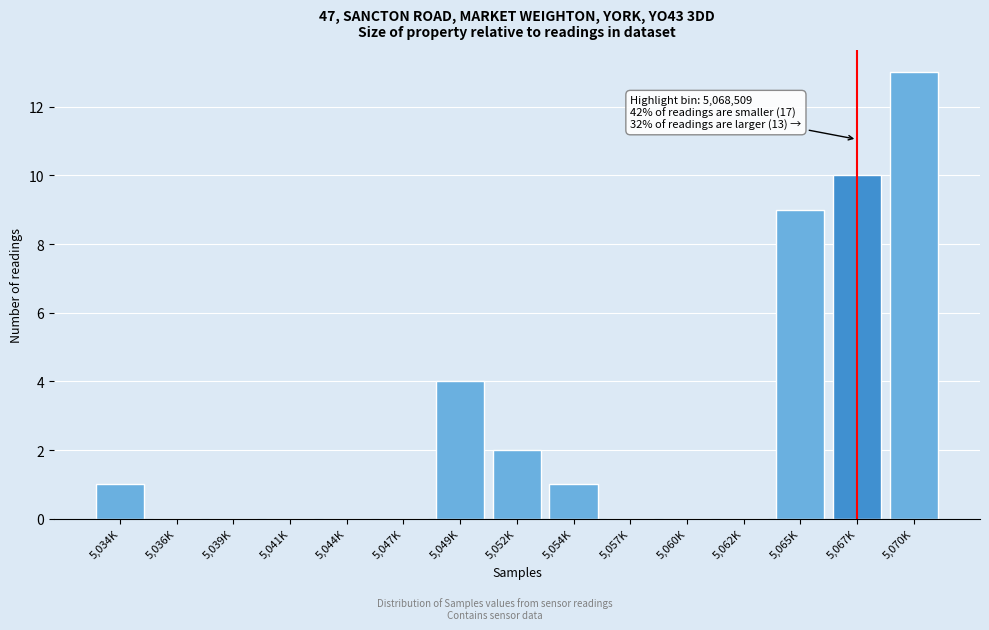

Reading left to right, what are all the values shown in this chart?

5,034K=1	5,036K=0	5,039K=0	5,041K=0	5,044K=0	5,047K=0	5,049K=4	5,052K=2	5,054K=1	5,057K=0	5,060K=0	5,062K=0	5,065K=9	5,067K=10	5,070K=13